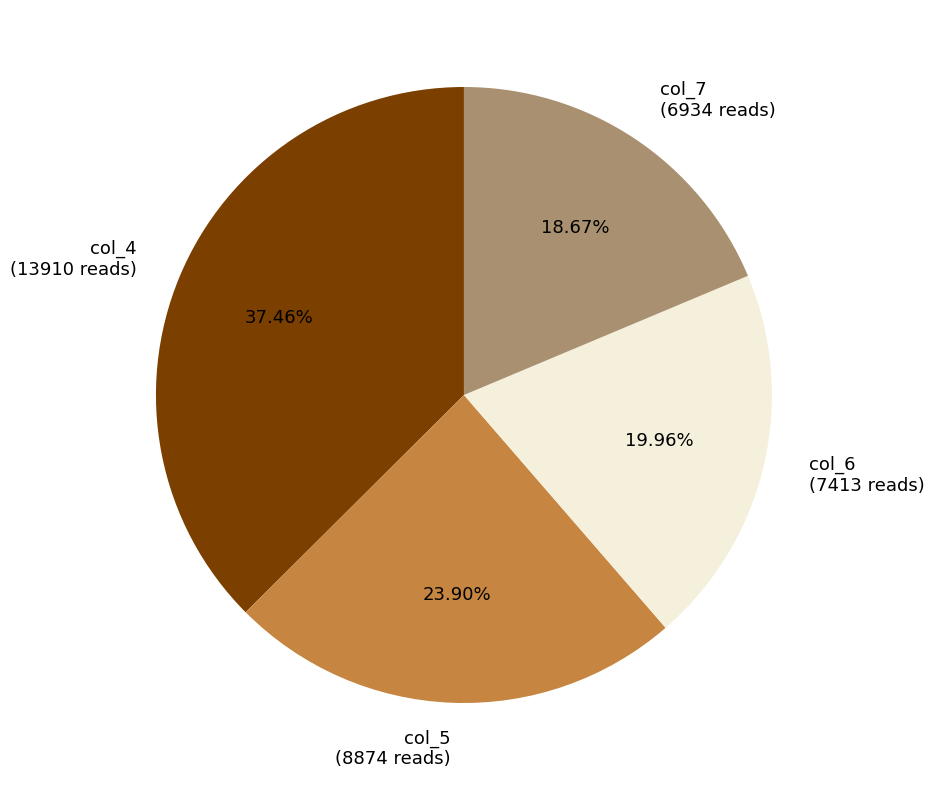

To the nearest percent, what is the average slice percentage?

25%